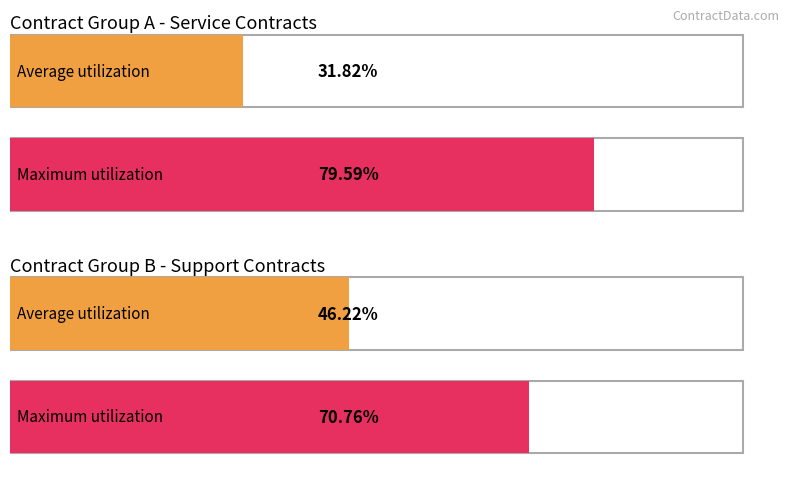

Count the number of data series in this chart.

2